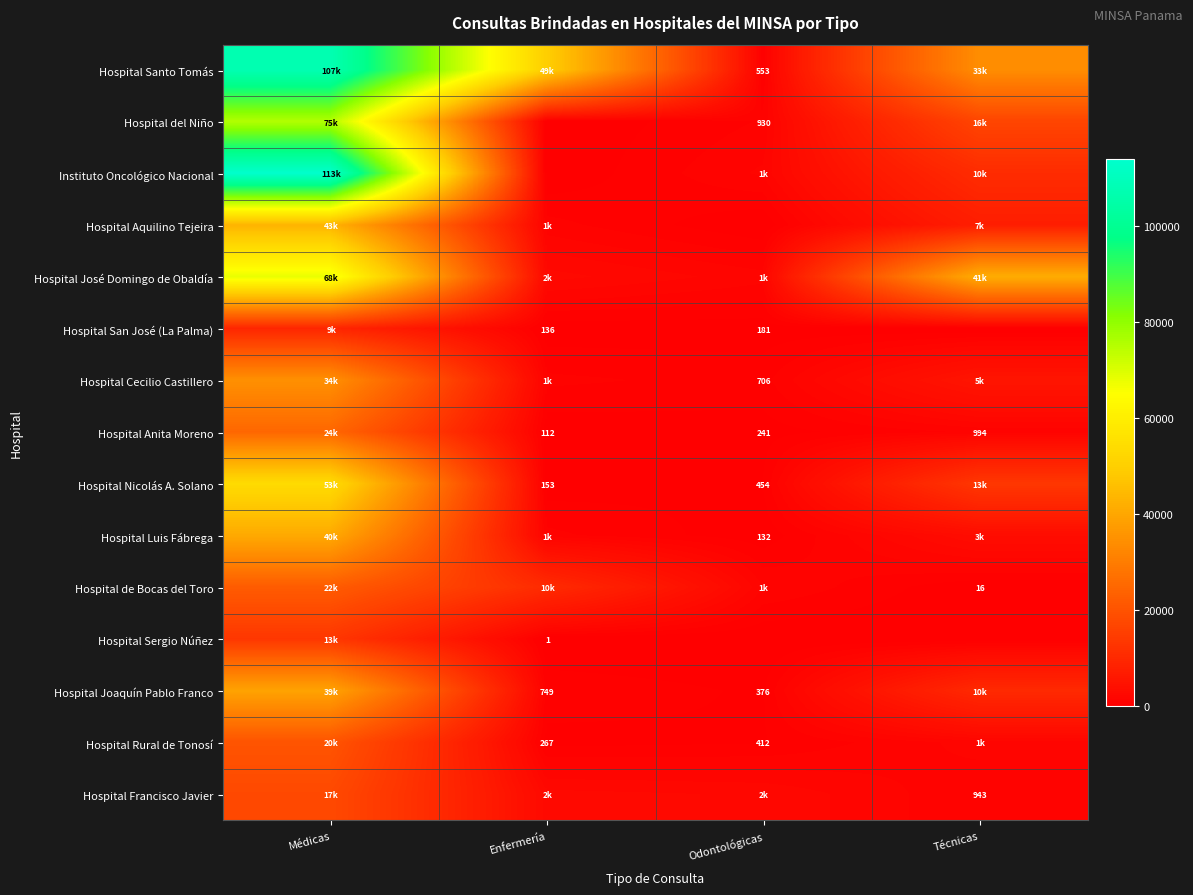

The value of Hospital San José (La Palma) at Odontológicas is 243. True or false?

False